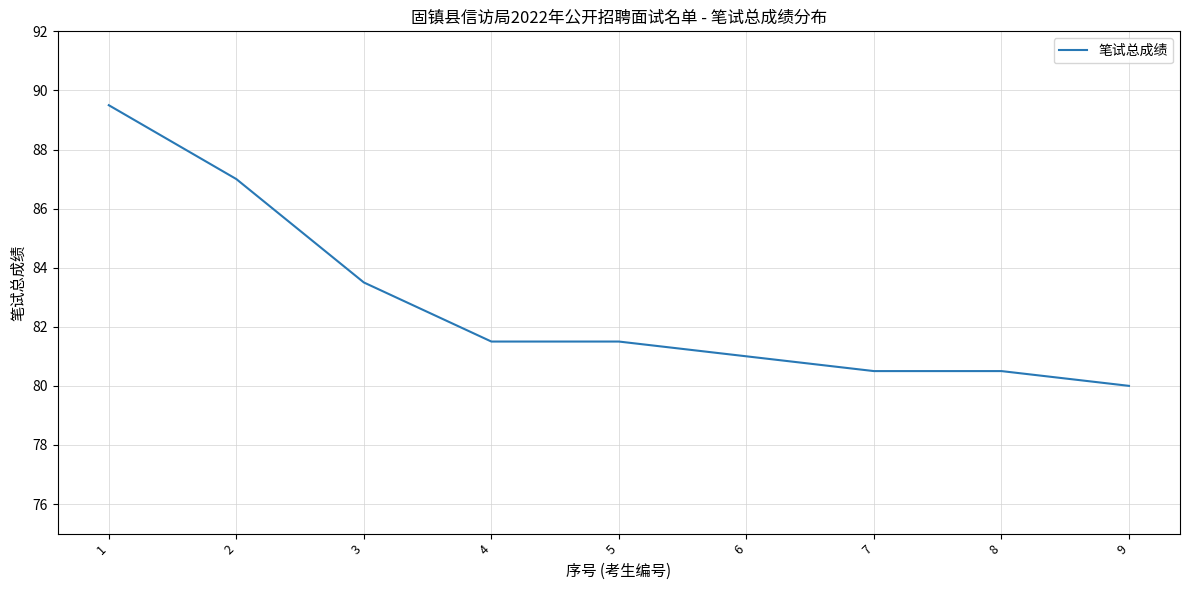

At which label is the value closest to 84?

3